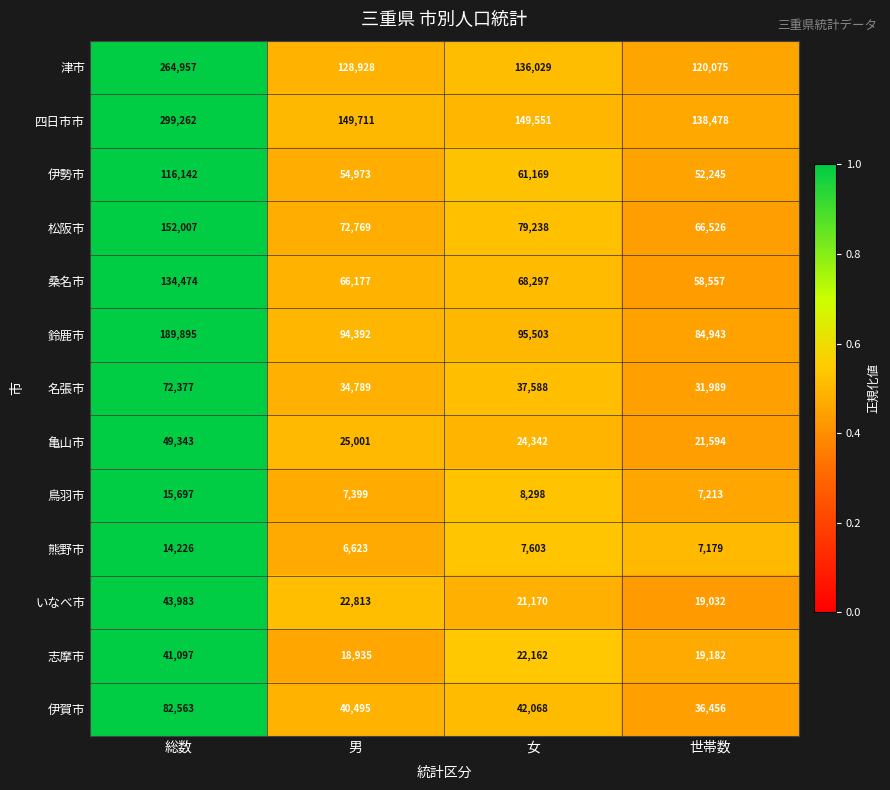

Count the number of data series in this chart.

13